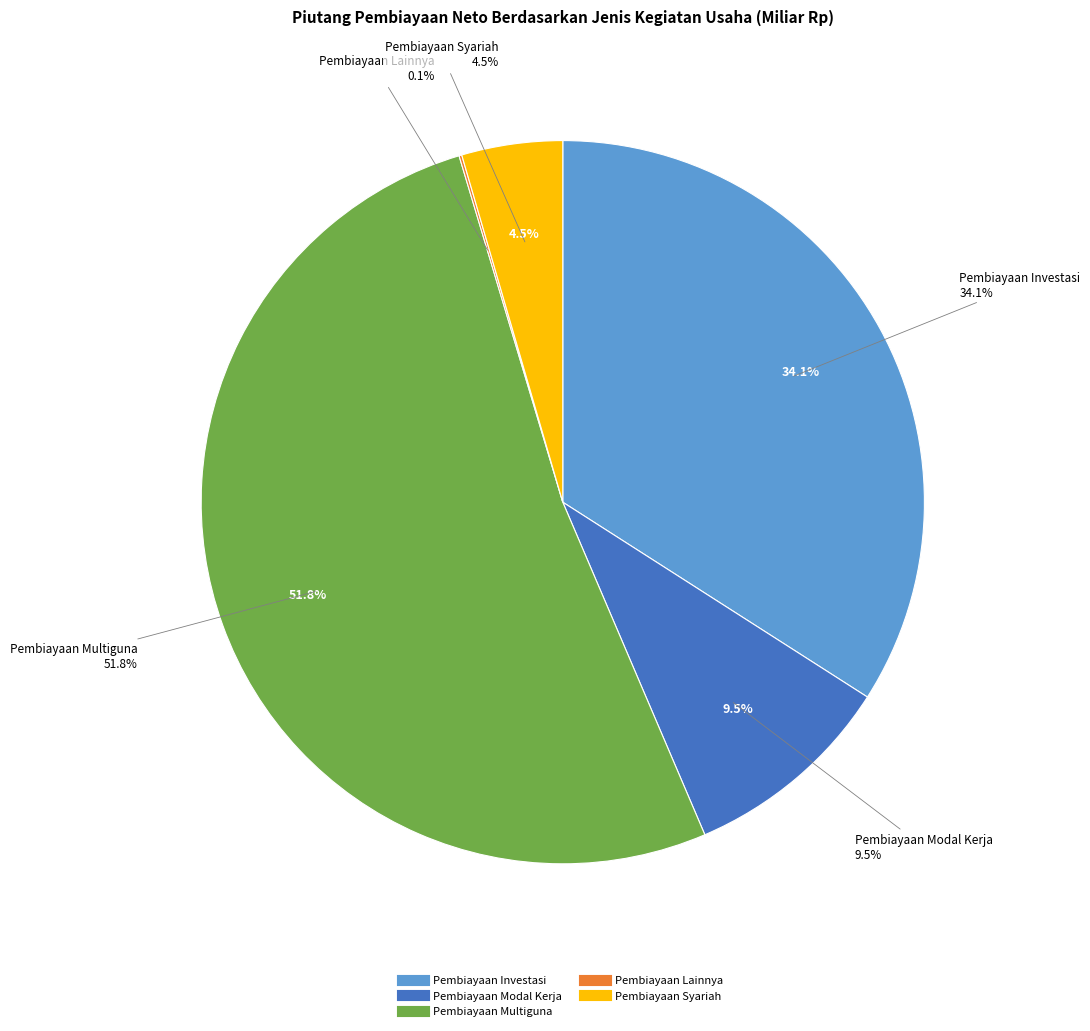

Is it true that Pembiayaan Modal Kerja is 1% of the pie?

False